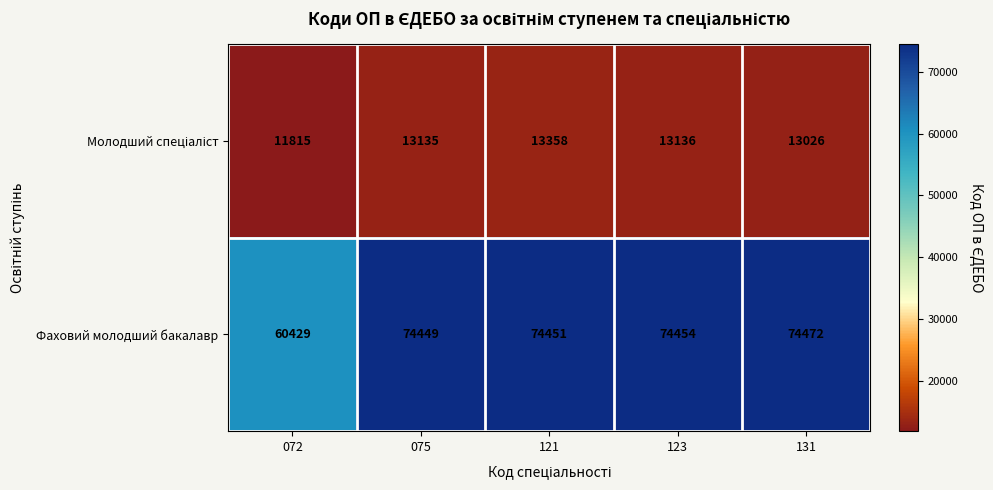

Count the number of categories in the chart.

5